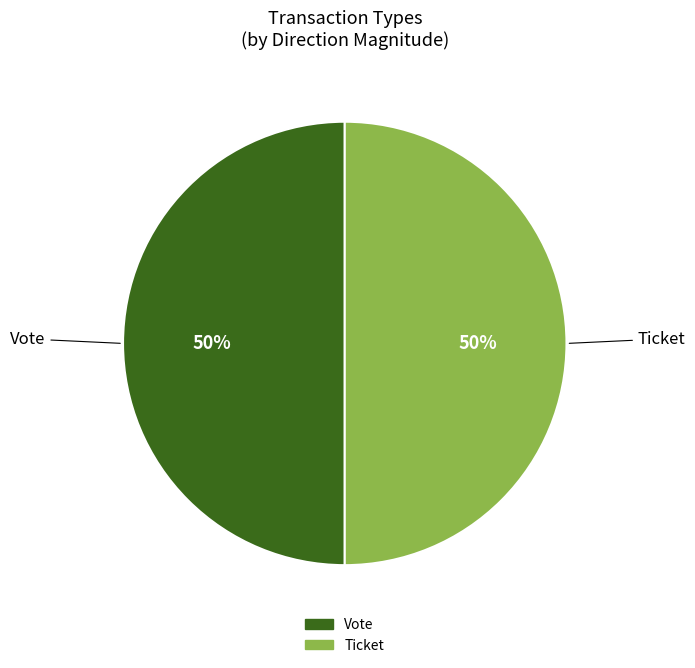

True or false: Vote accounts for 40% of the total.

False